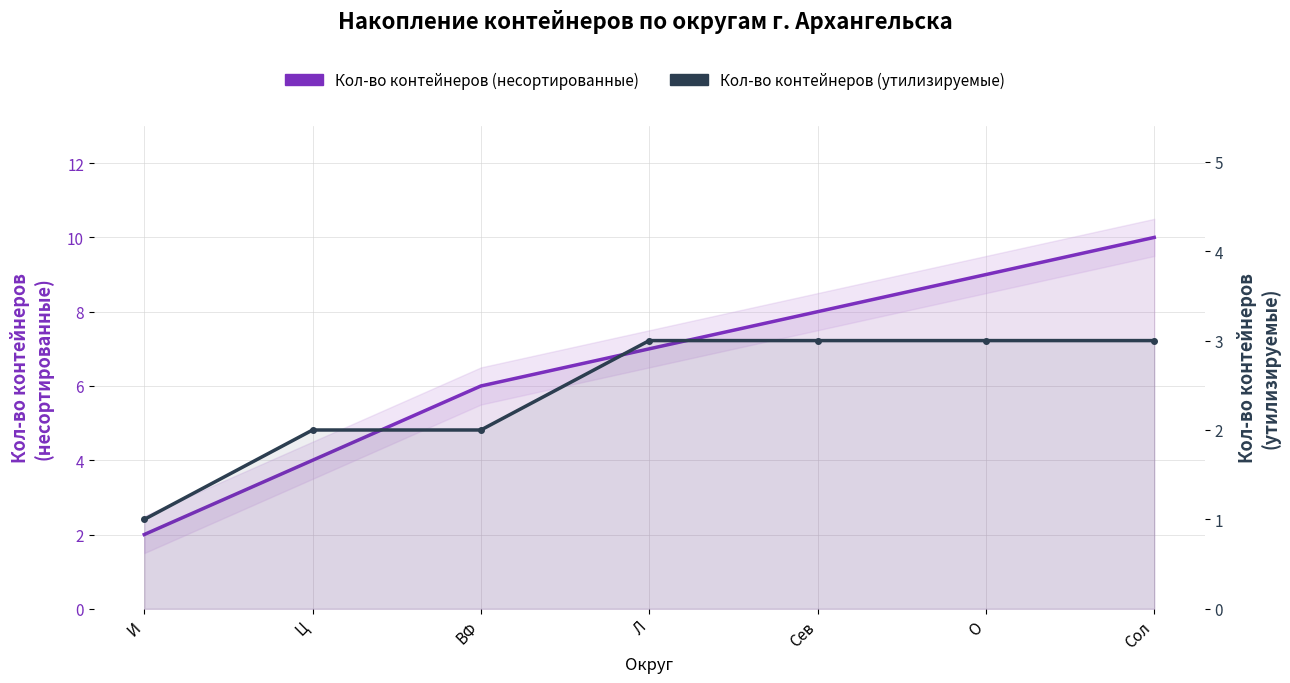

What are all the series names shown in the legend?

Кол-во контейнеров (несортированные), Кол-во контейнеров (утилизируемые)